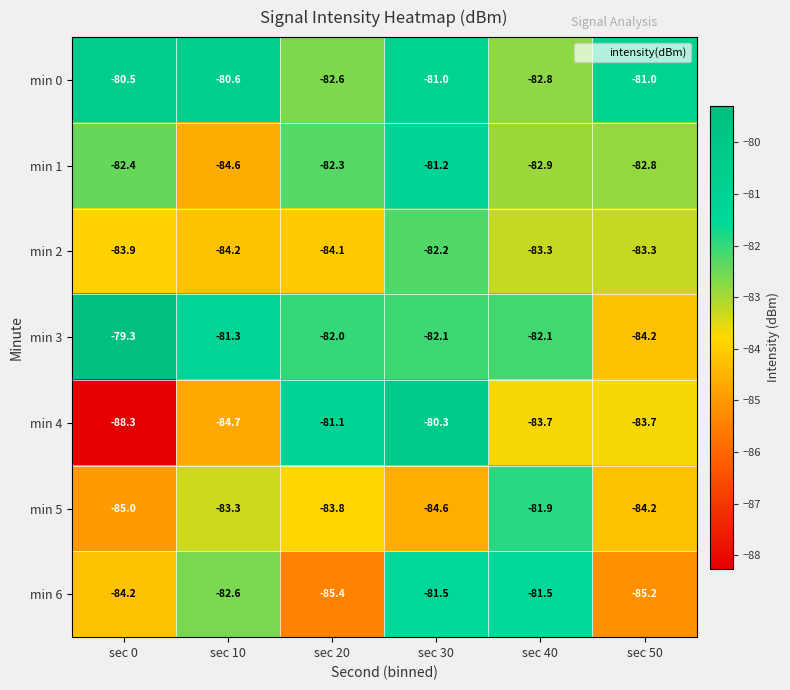

At which label does min 0 first exceed -81?

sec 0